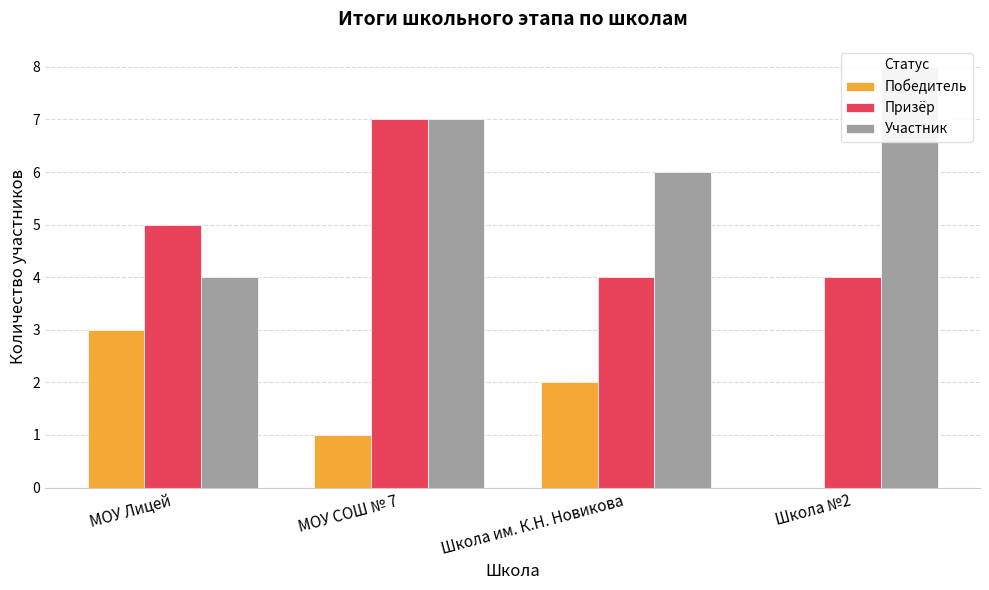

What is the difference between the highest and lowest values at Школа им. К.Н. Новикова?

4